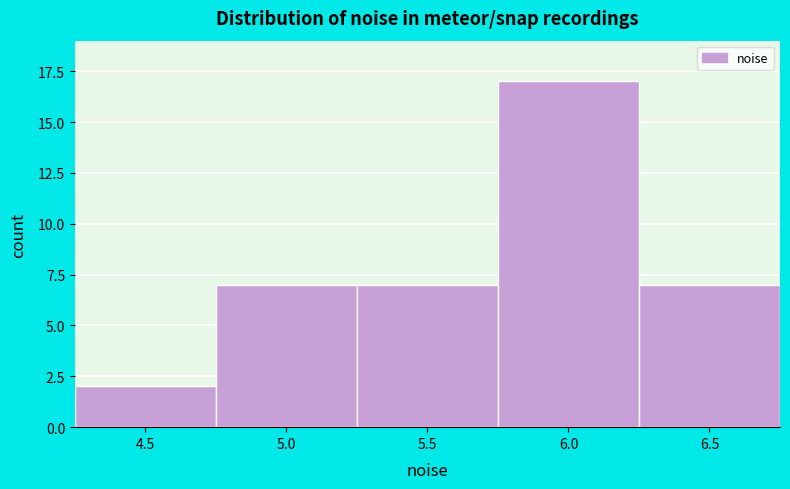

Reading right to left, what are all the values shown in this chart?

6.5=7	6.0=17	5.5=7	5.0=7	4.5=2